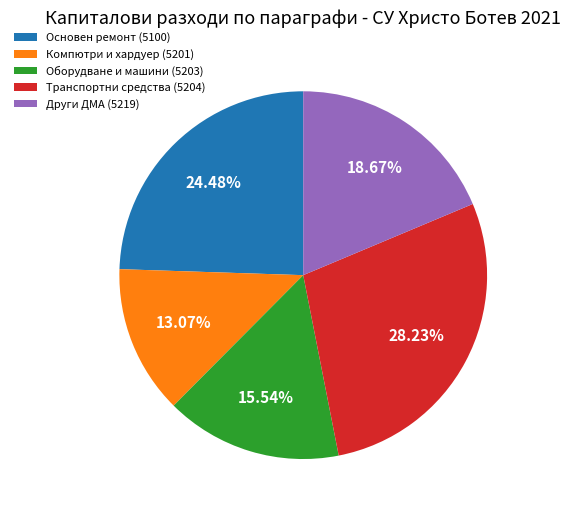

Is it true that Компютри и хардуер (5201) is 18% of the pie?

False